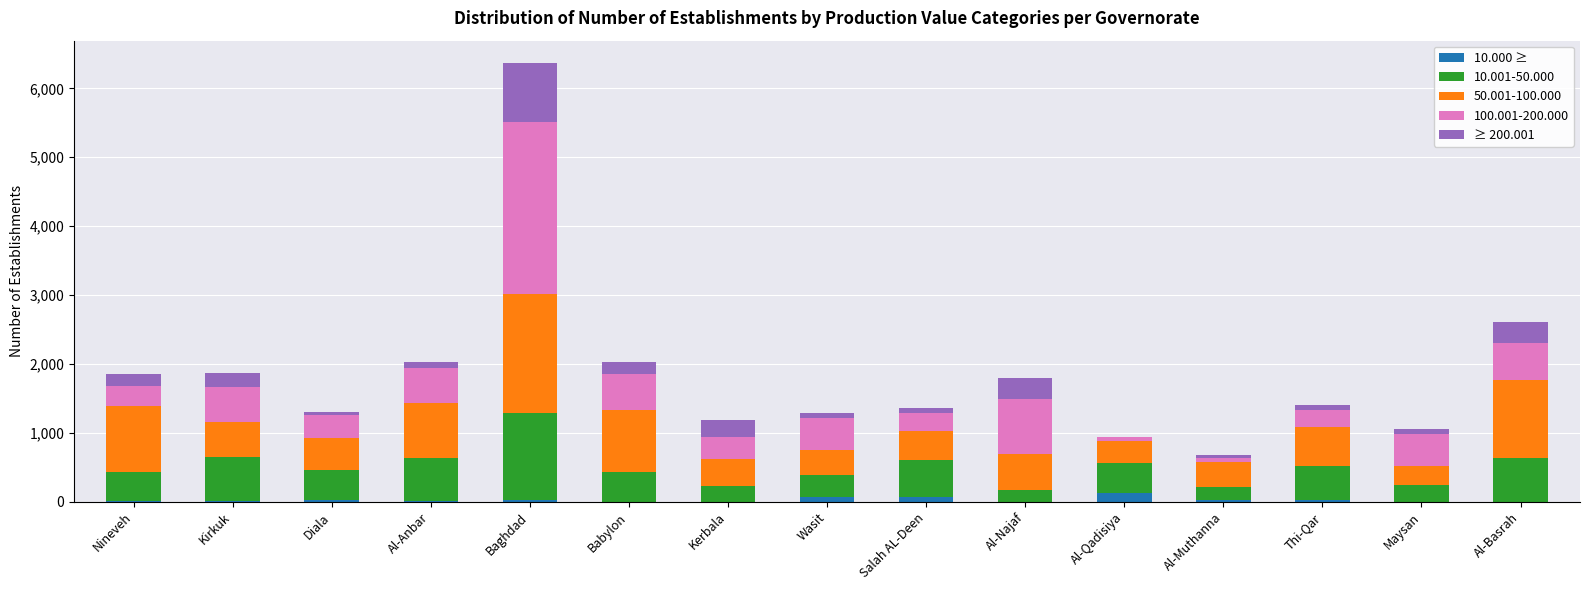

At which category is the sum across all series the highest?

Baghdad